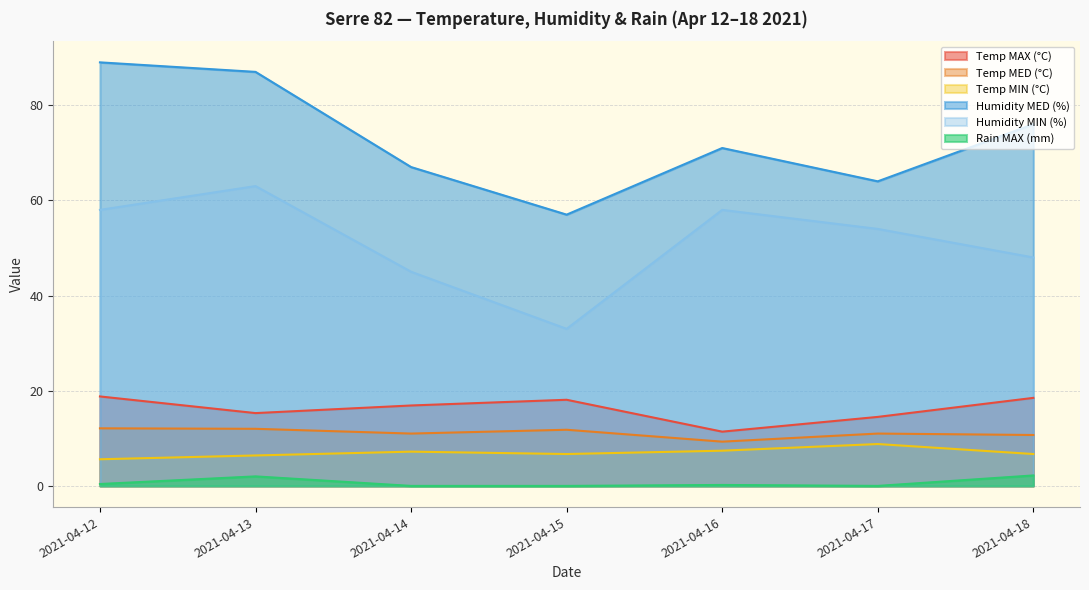

Which category has the highest value in the Temp MIN (°C) series?

2021-04-17